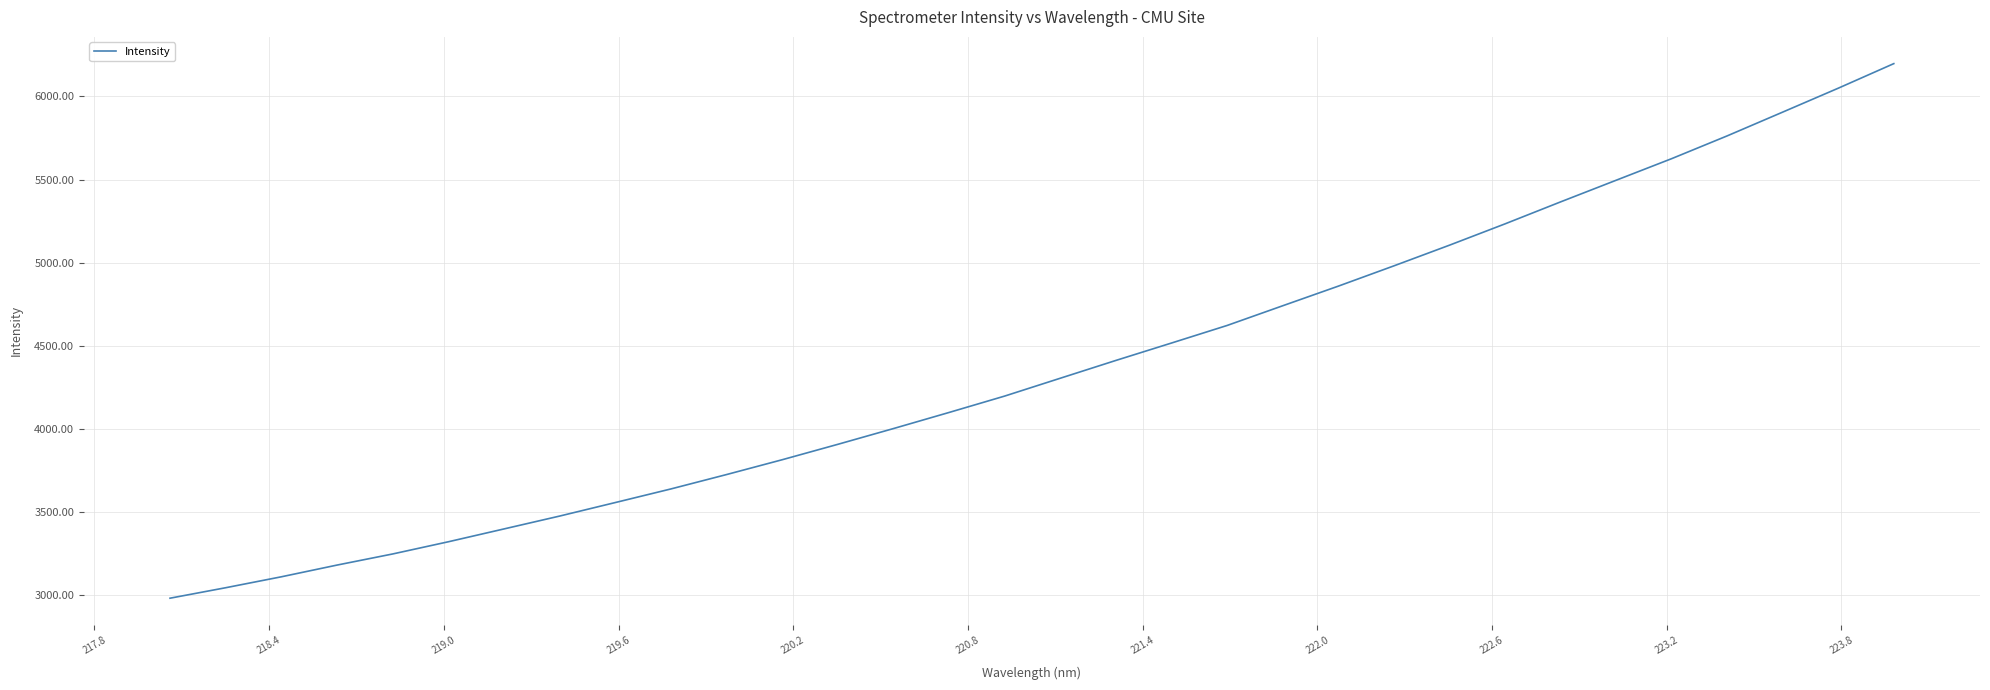

What is the greatest value displayed?

6197.5